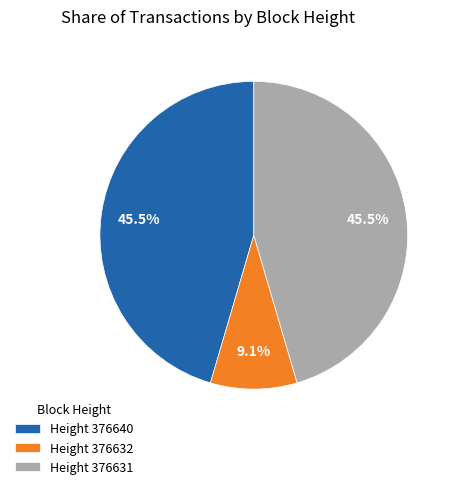

Which category has the smallest portion of the pie?

Height 376632